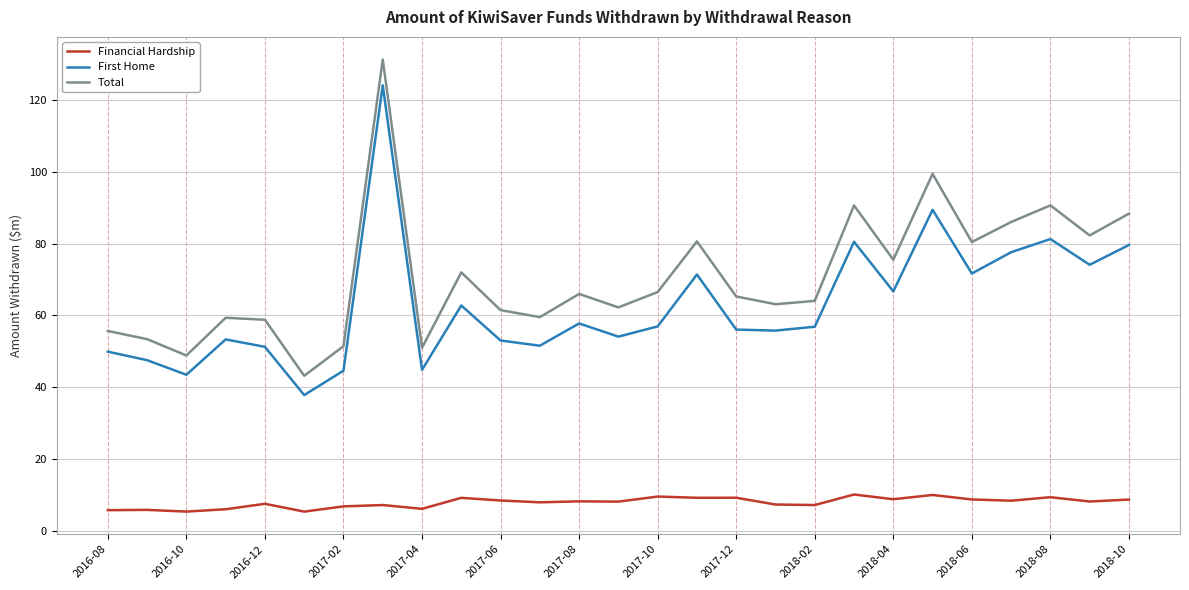

What is the lowest value of the Financial Hardship series?

5.4